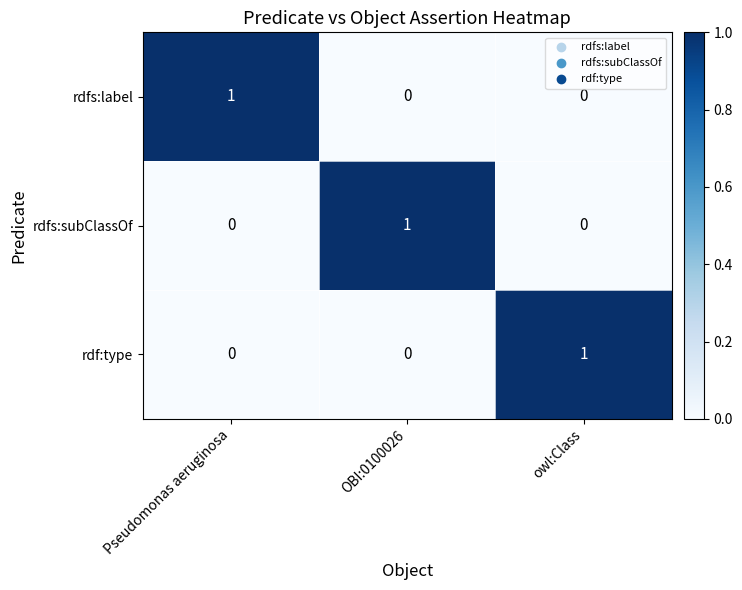

What is the spread (max minus min) of values at OBI:0100026?

1